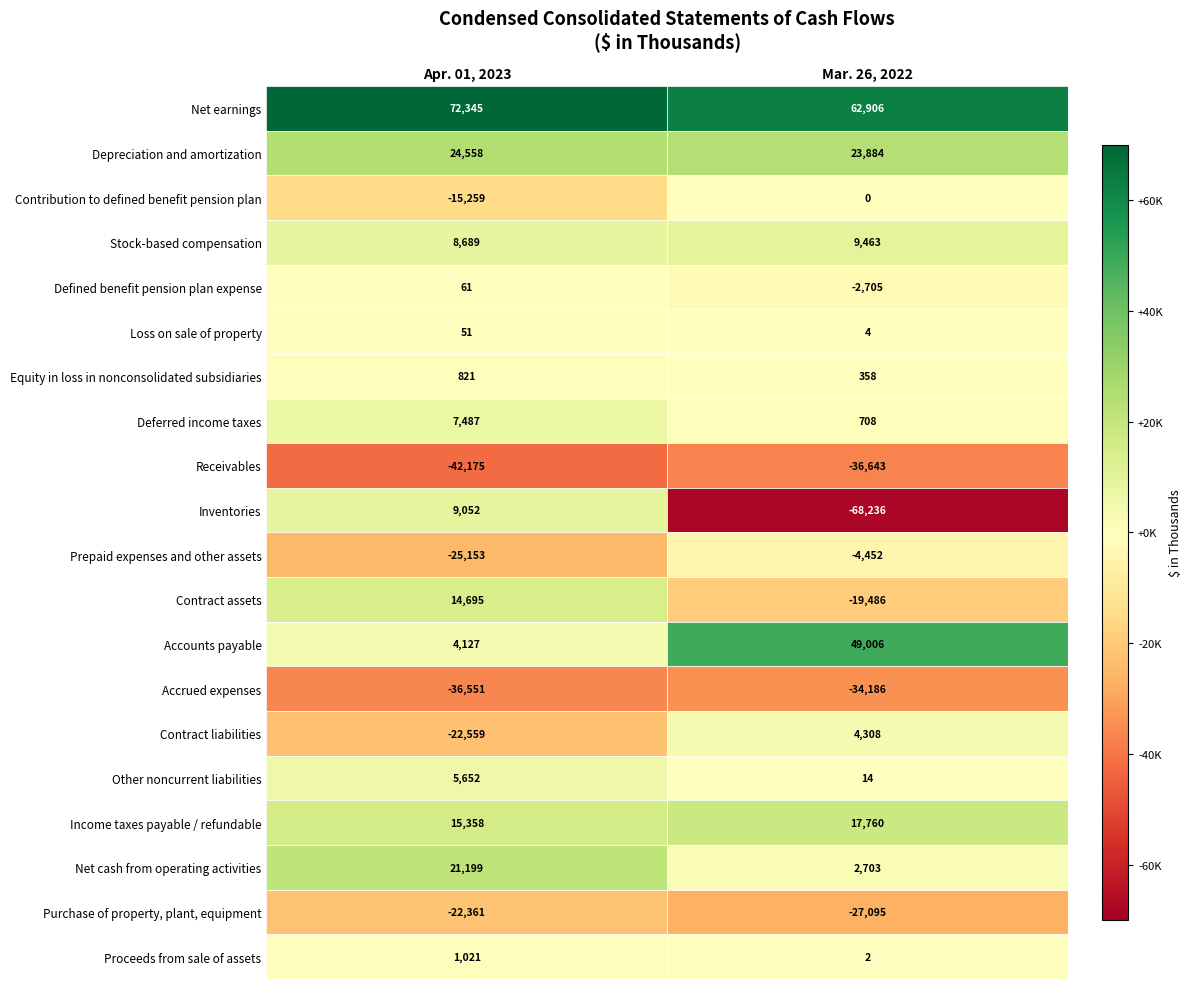

Which series has the largest total across all categories?

Net earnings